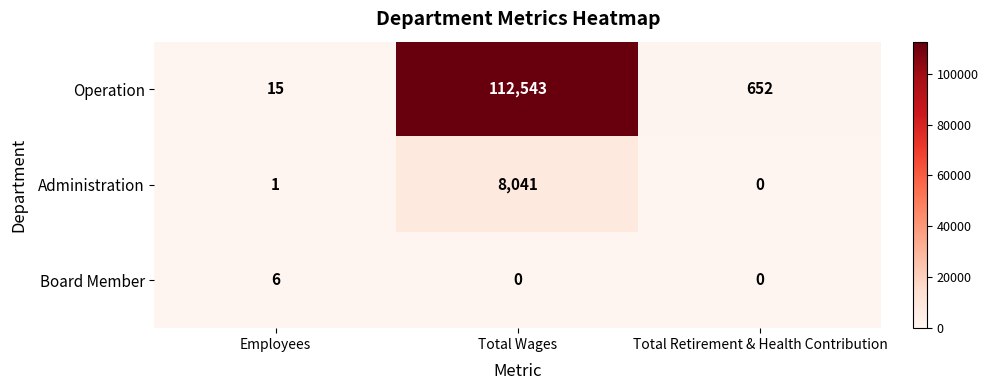

Rank the series by their maximum value, from highest to lowest.

Operation, Administration, Board Member